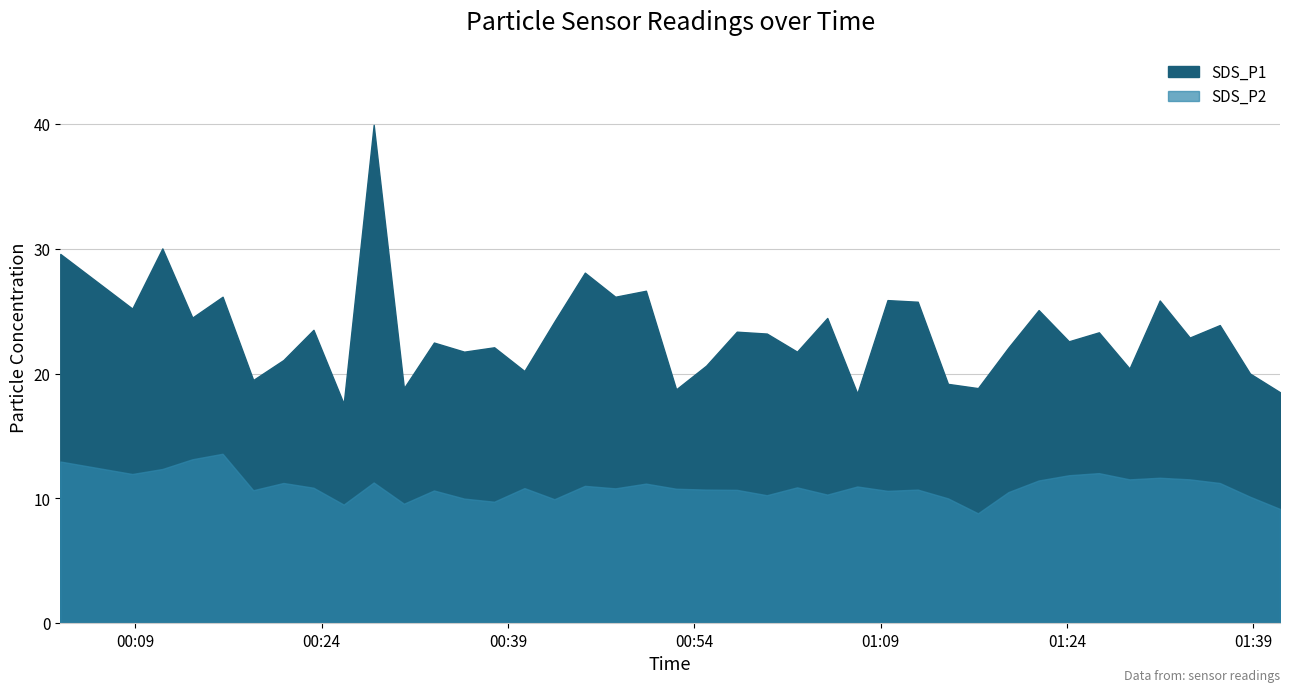

What is the total value across all series at 2021/08/16 01:14:25?

29.2